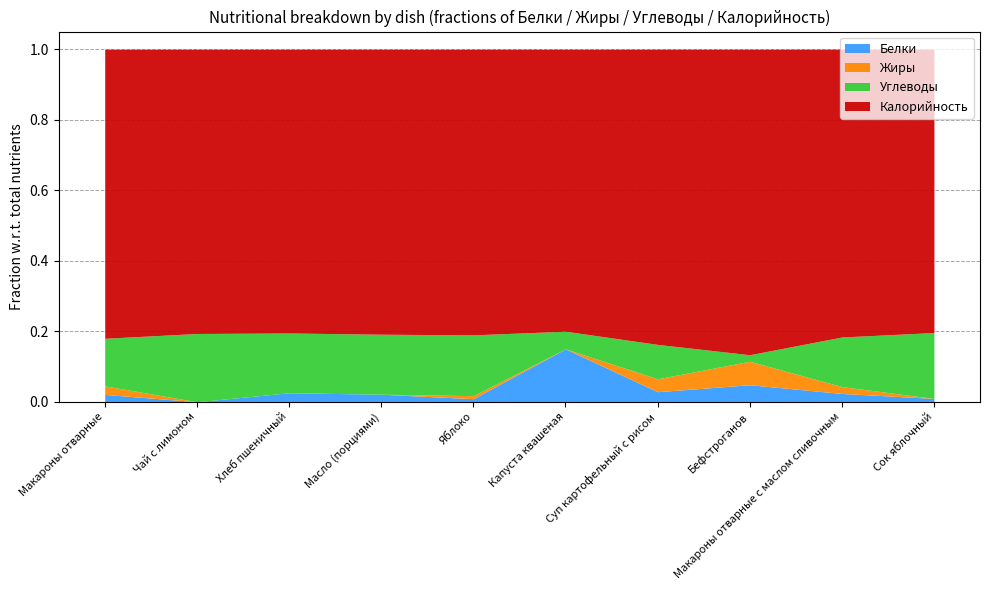

How many categories are shown in the chart?

10